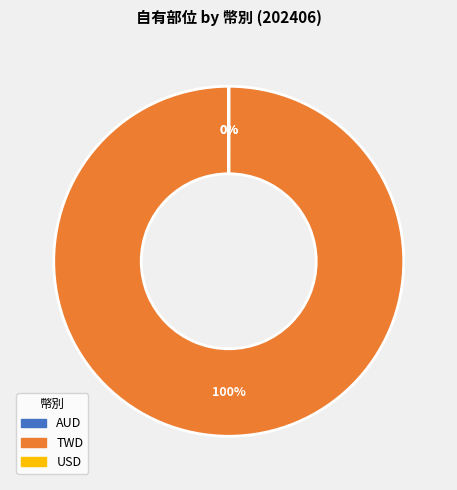

Which category has the smallest portion of the pie?

AUD